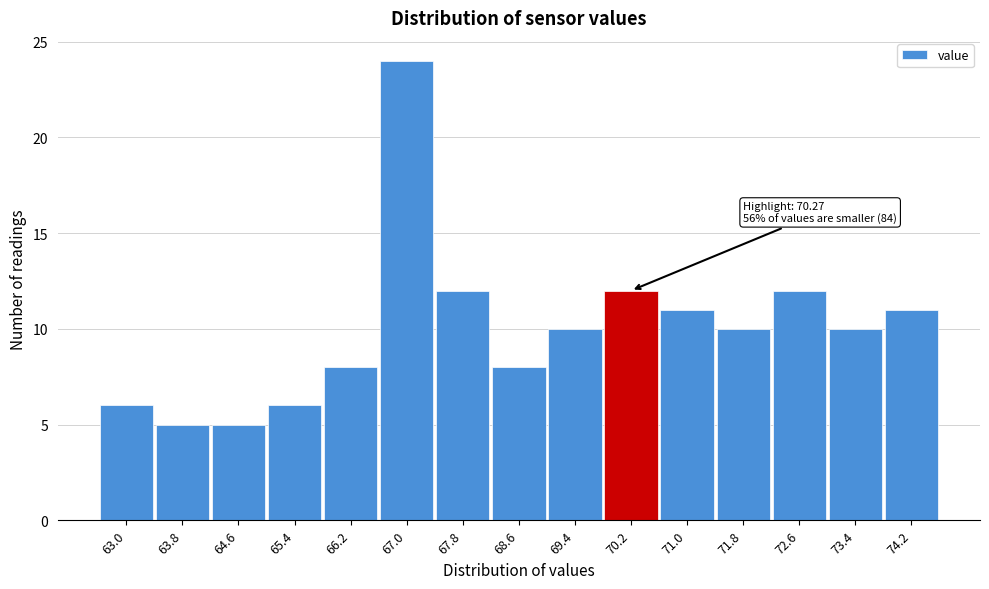

Reading left to right, what are all the values shown in this chart?

6	5	5	6	8	24	12	8	10	12	11	10	12	10	11